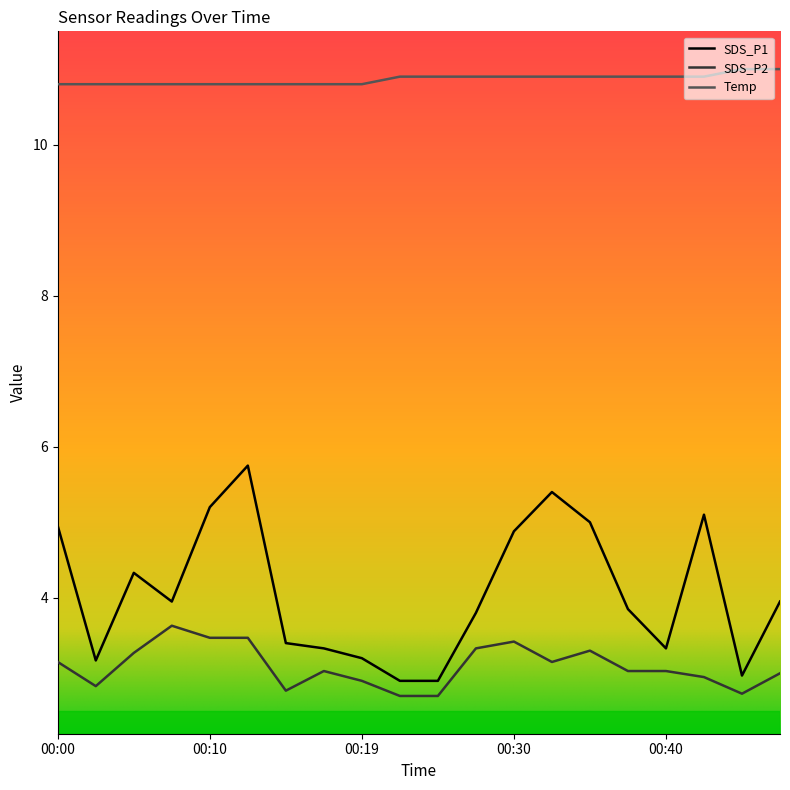

What is the difference between the maximum and minimum values in the SDS_P2 series?

0.9